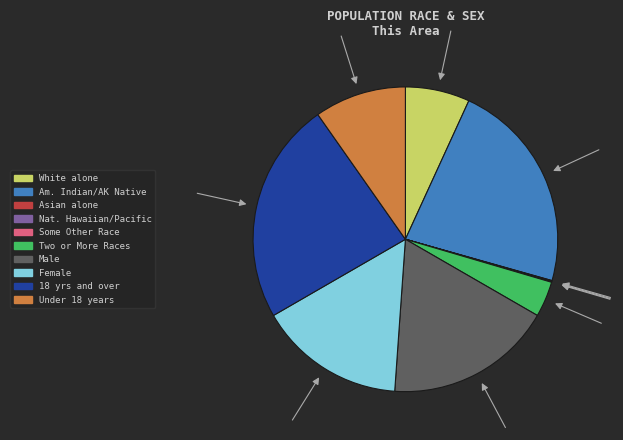

Is there any slice that represents more than half of the pie?

No